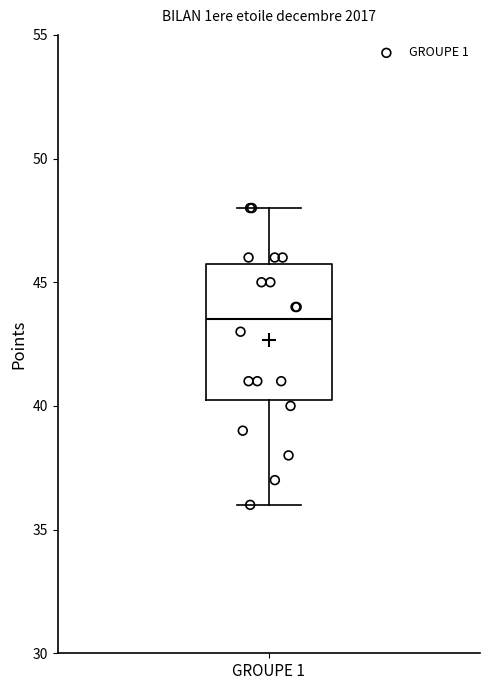

Read this box plot against the y-axis: the position of the median line, the range covered by the box, and the ends of both whiskers. The values are not printed on the chart, so give them approximately, as read against the axis.

median 43.5, box 40.5 to 46.0, whiskers 36.0 to 48.0